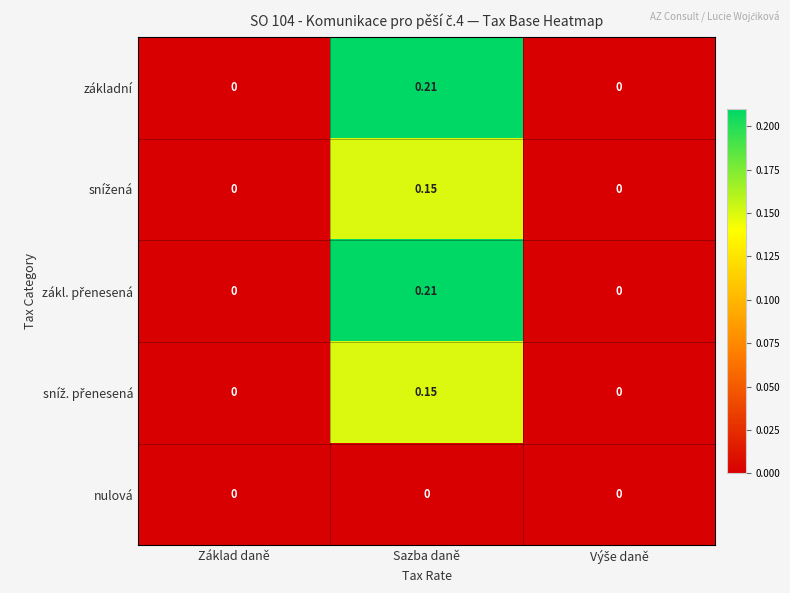

Which label corresponds to the largest value in the chart?

Sazba daně